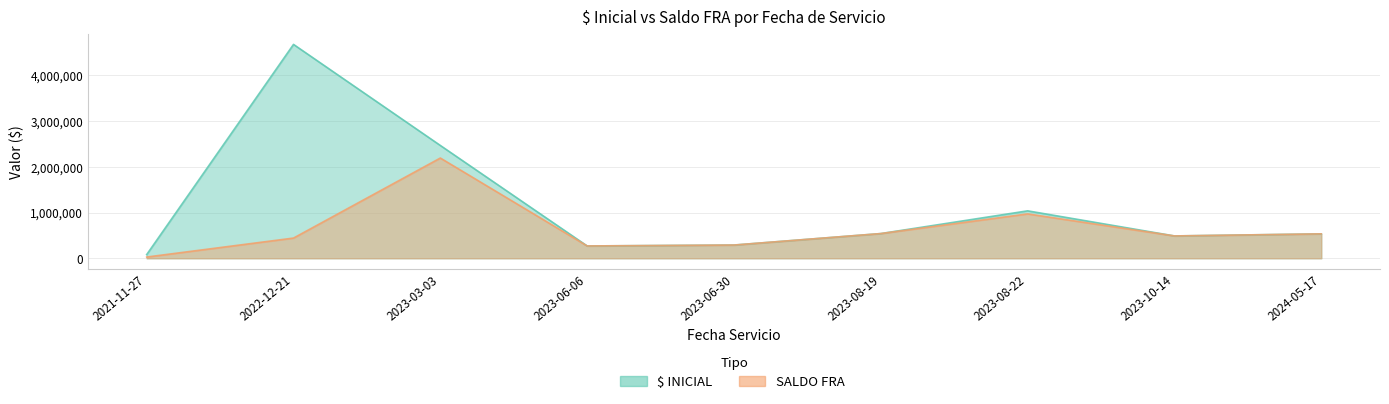

Rank the series at 2023-08-22 from highest to lowest value.

$ INICIAL, SALDO FRA 